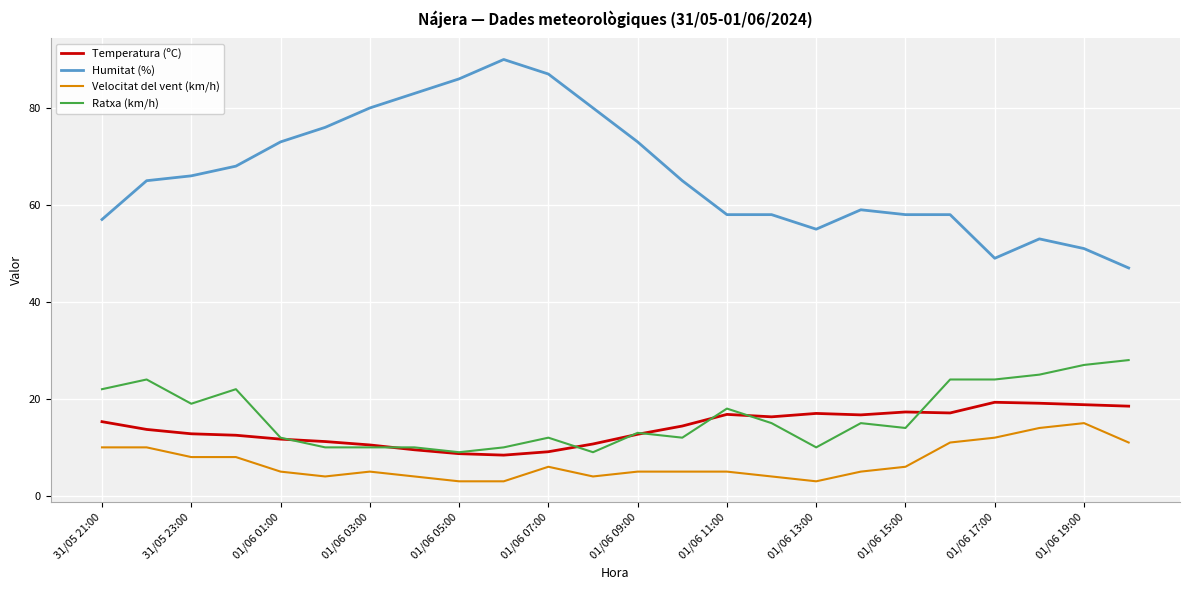

At how many categories does at least one series exceed 12?

24